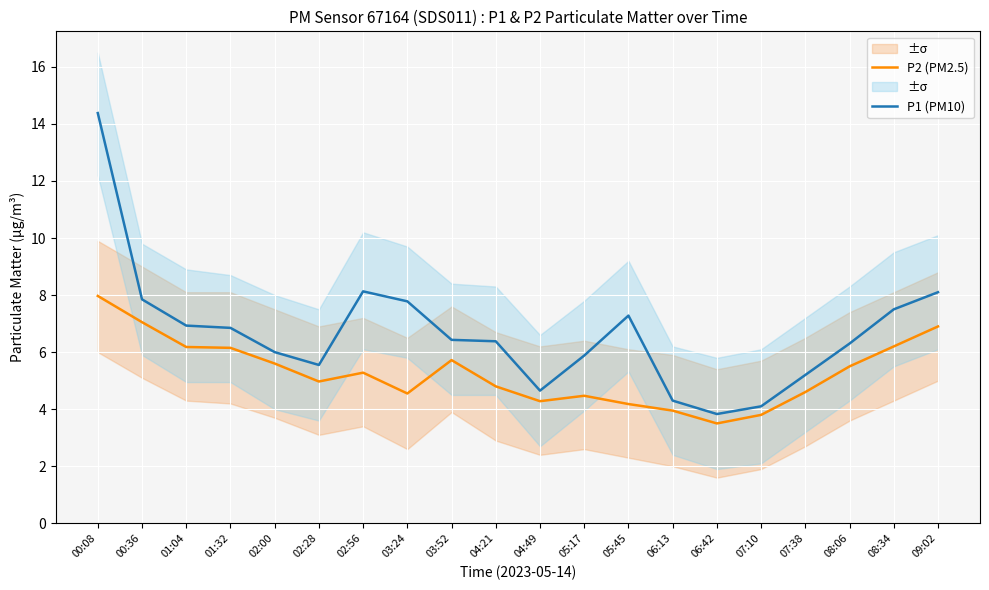

What are all the series names shown in the legend?

P2 (PM2.5), P1 (PM10)